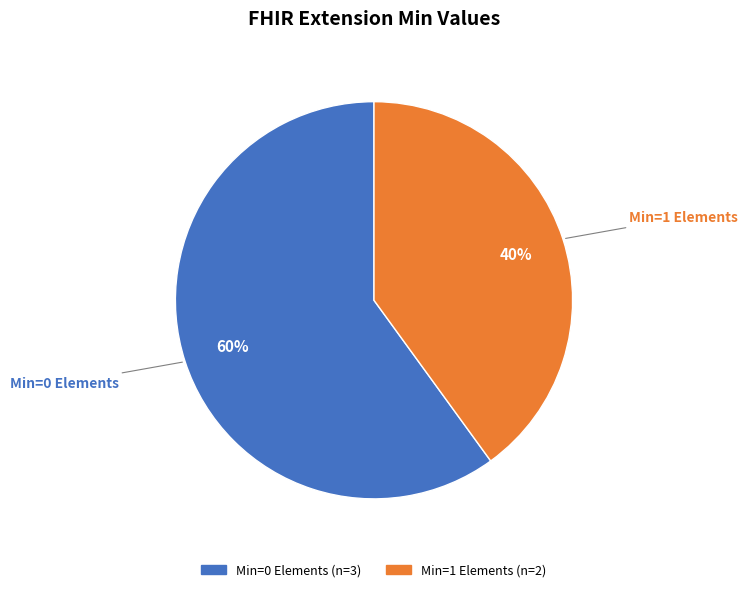

To the nearest percent, what is the average slice percentage?

50%